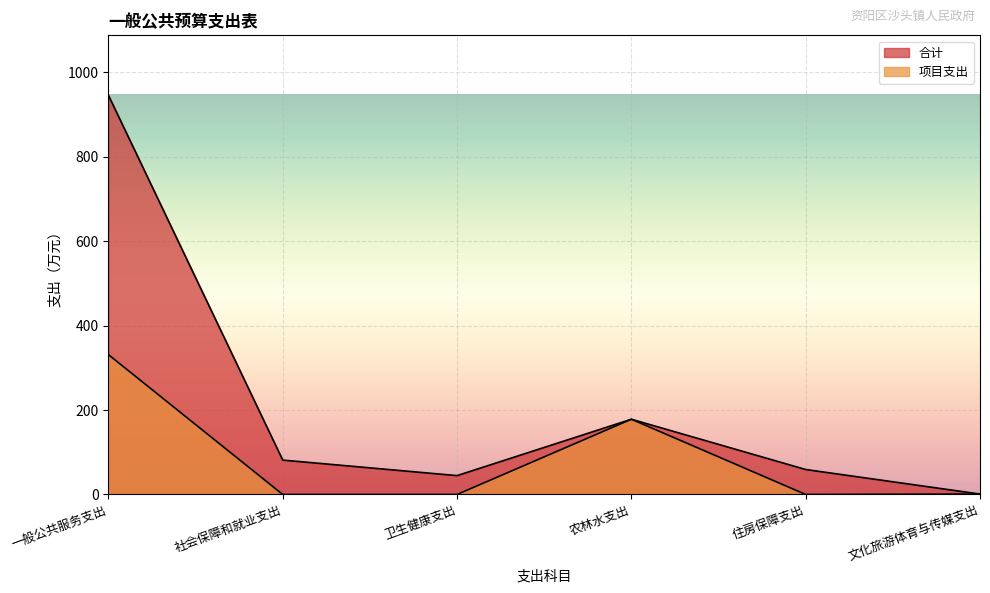

True or false: 项目支出 has a value of 178.2 at 农林水支出.

True